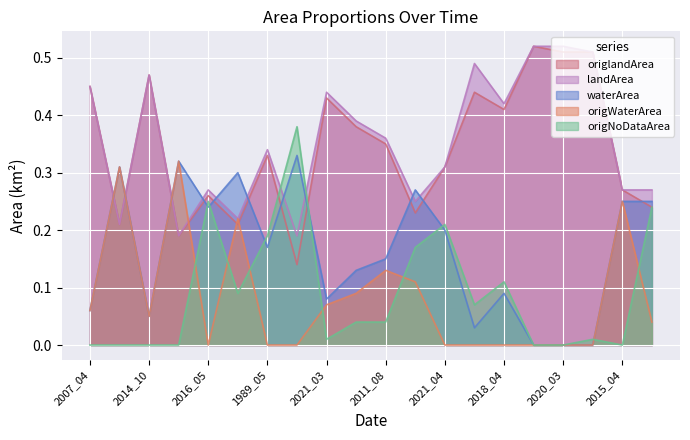

Reading right to left, what are all the values shown in this chart?

waterArea: 0.2	0.2	0.0	0.0	0.0	0.1	0.0	0.2	0.3	0.1	0.1	0.1	0.3	0.2	0.3	0.2	0.3	0.1	0.3	0.1
landArea: 0.3	0.3	0.5	0.5	0.5	0.4	0.5	0.3	0.2	0.4	0.4	0.4	0.2	0.3	0.2	0.3	0.2	0.5	0.2	0.5
origWaterArea: 0.0	0.2	0.0	0.0	0.0	0.0	0.0	0.0	0.1	0.1	0.1	0.1	0.0	0.0	0.2	0.0	0.3	0.1	0.3	0.1
origNoDataArea: 0.2	0.0	0.0	0.0	0.0	0.1	0.1	0.2	0.2	0.0	0.0	0.0	0.4	0.2	0.1	0.2	0.0	0.0	0.0	0.0
origlandArea: 0.2	0.3	0.5	0.5	0.5	0.4	0.4	0.3	0.2	0.3	0.4	0.4	0.1	0.3	0.2	0.3	0.2	0.5	0.2	0.5